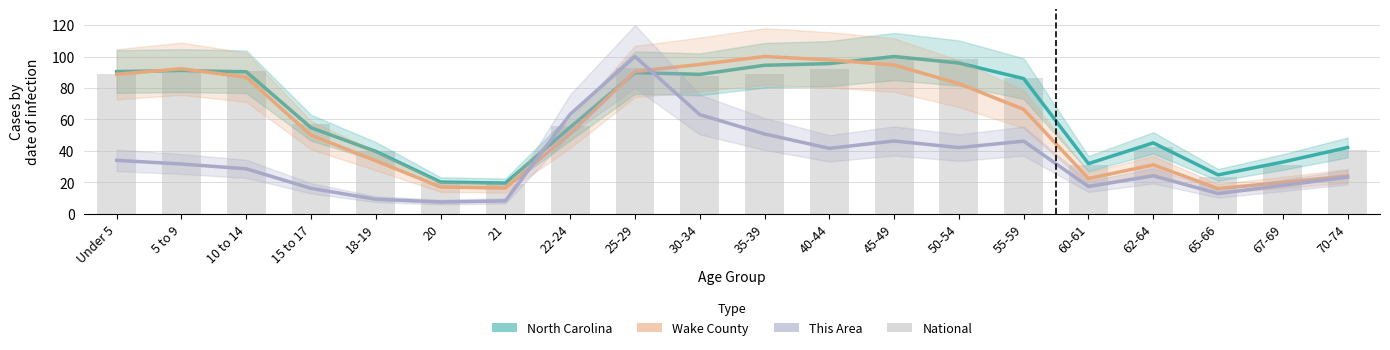

Count the number of data series in this chart.

4